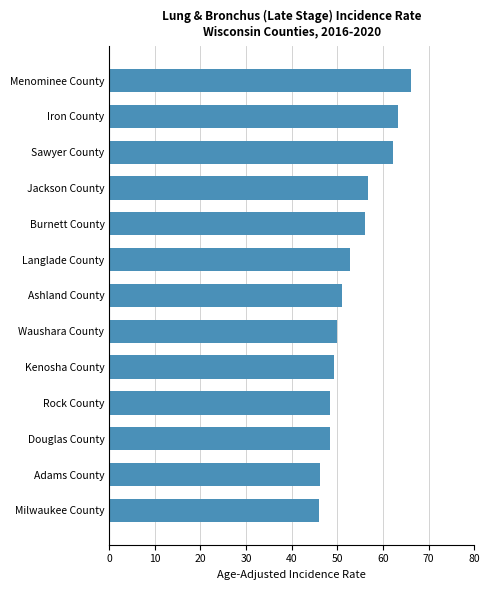

Are the bars horizontal?

Yes